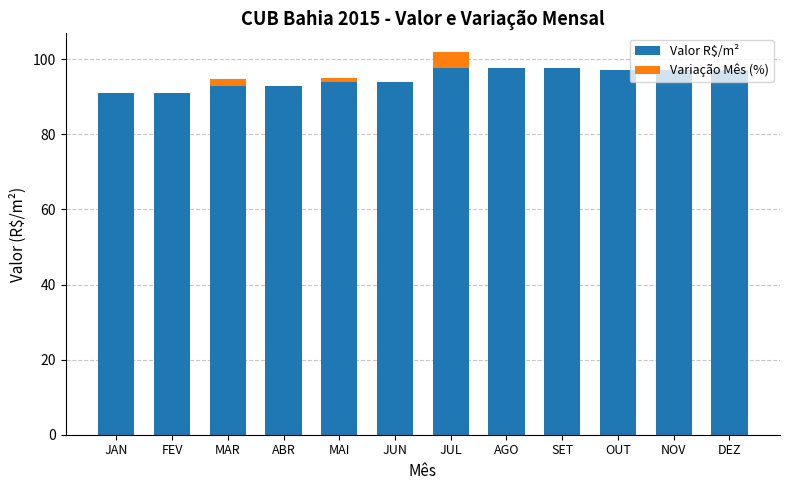

What is the total value across all series at JAN?

91.1